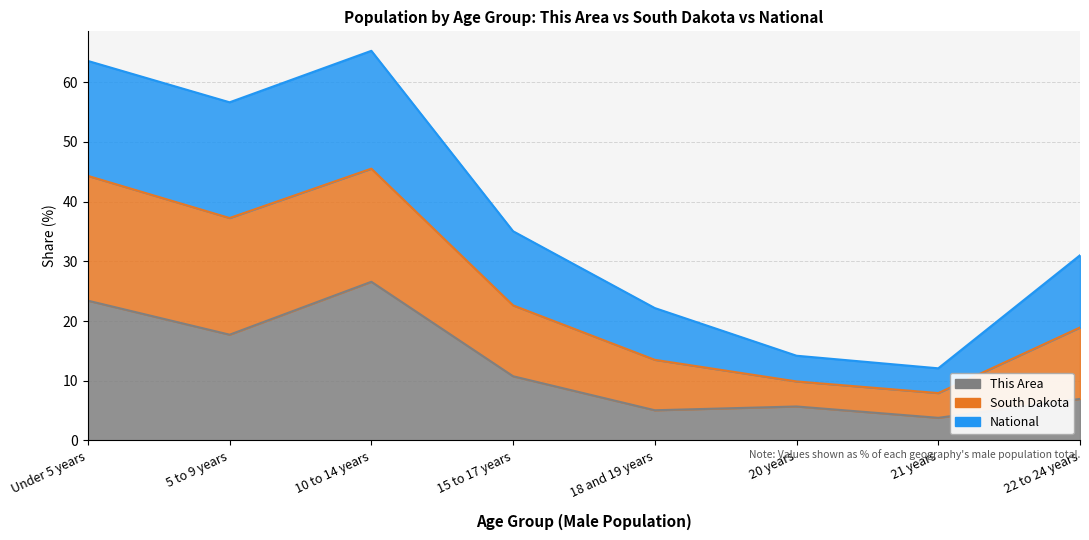

True or false: This Area and South Dakota intersect in this chart.

False